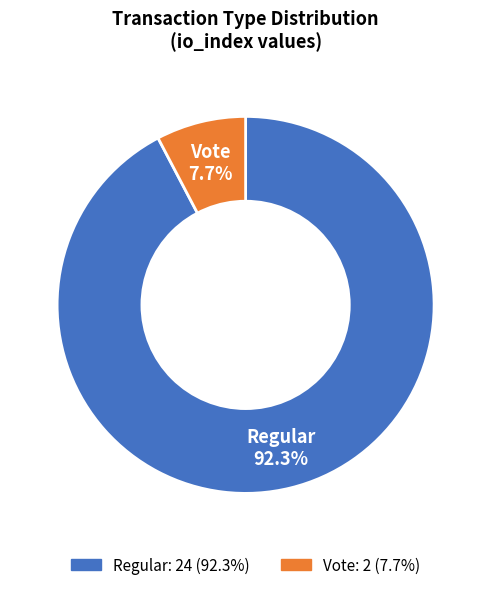

To the nearest percent, what is the difference between the largest and smallest slice percentages?

85%